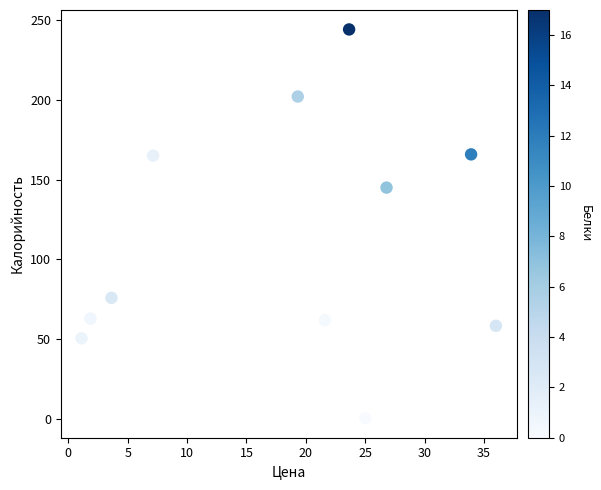

What Y value in the scatter plot is closest to 122?

145.0